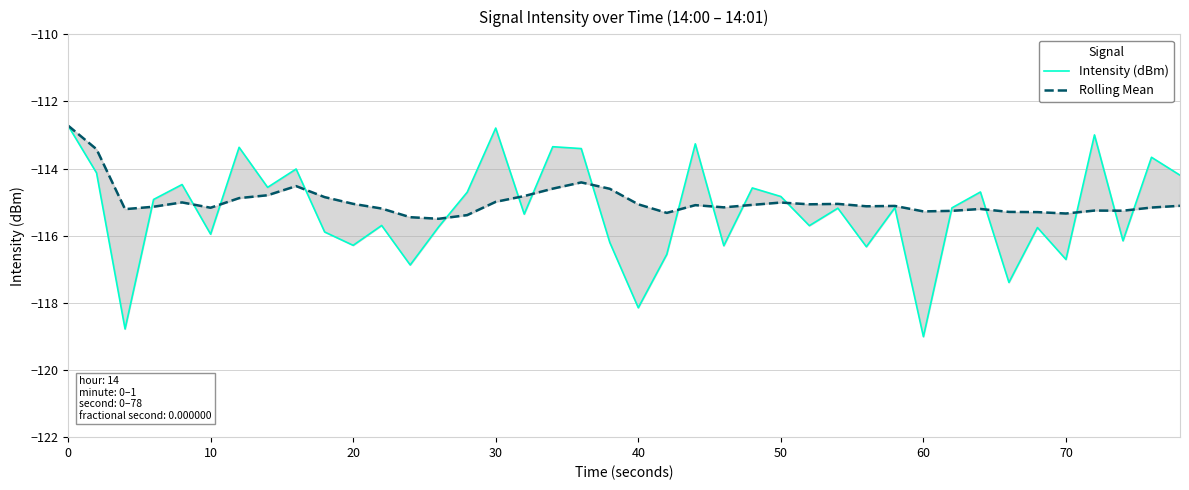

Between 20 and 40, which series saw the biggest shift?

Intensity (dBm)